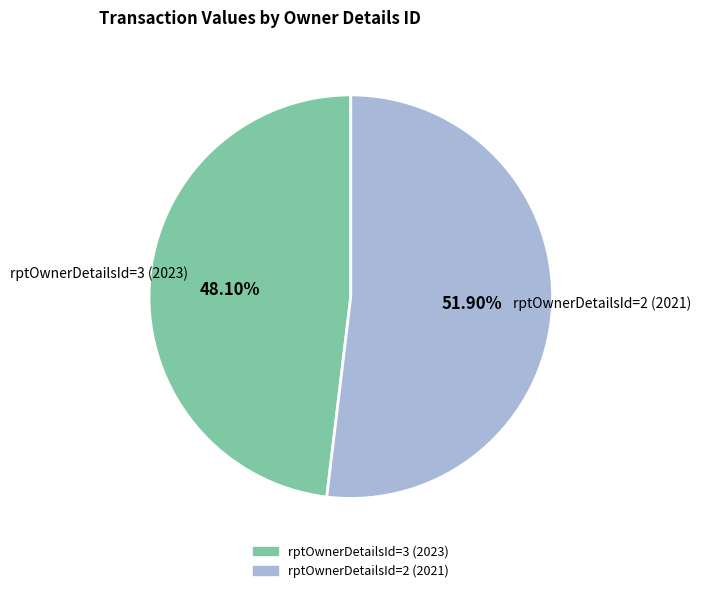

What percentage is the rptOwnerDetailsId=3 (2023) slice, to the nearest percent?

48%